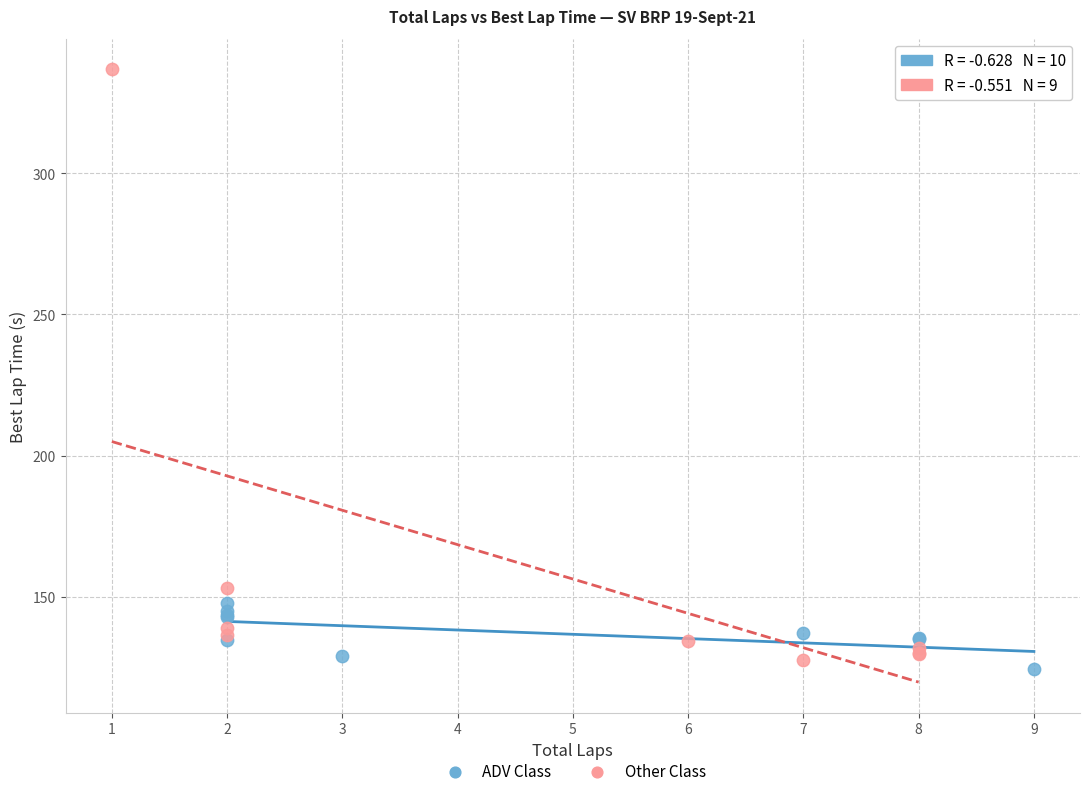

Which series has the largest Y range (max minus min)?

Other Class